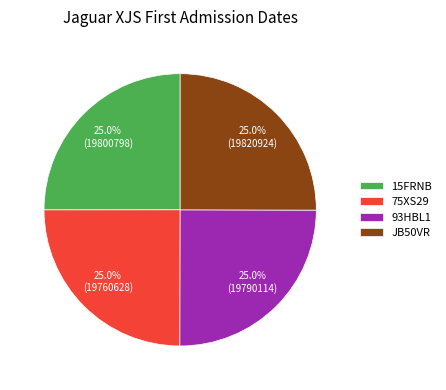

Does JB50VR account for over 50% of the chart?

No